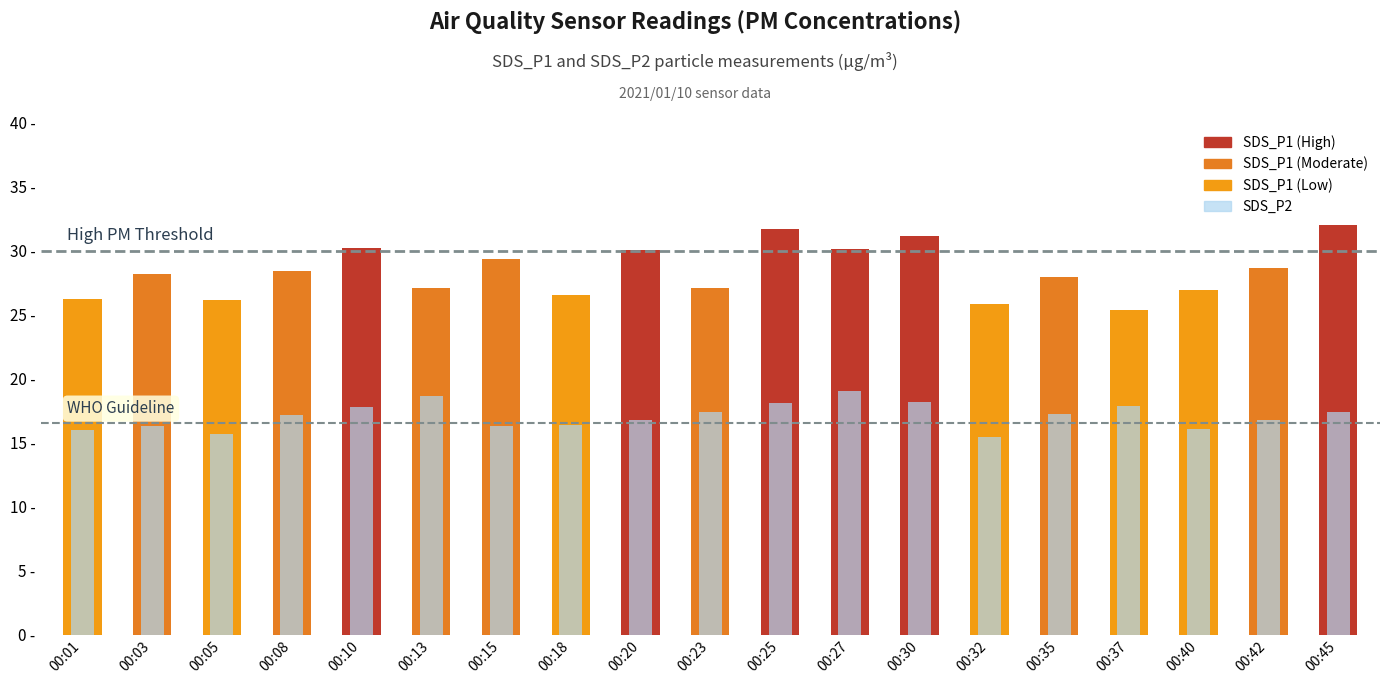

How many data points does each series have?

19